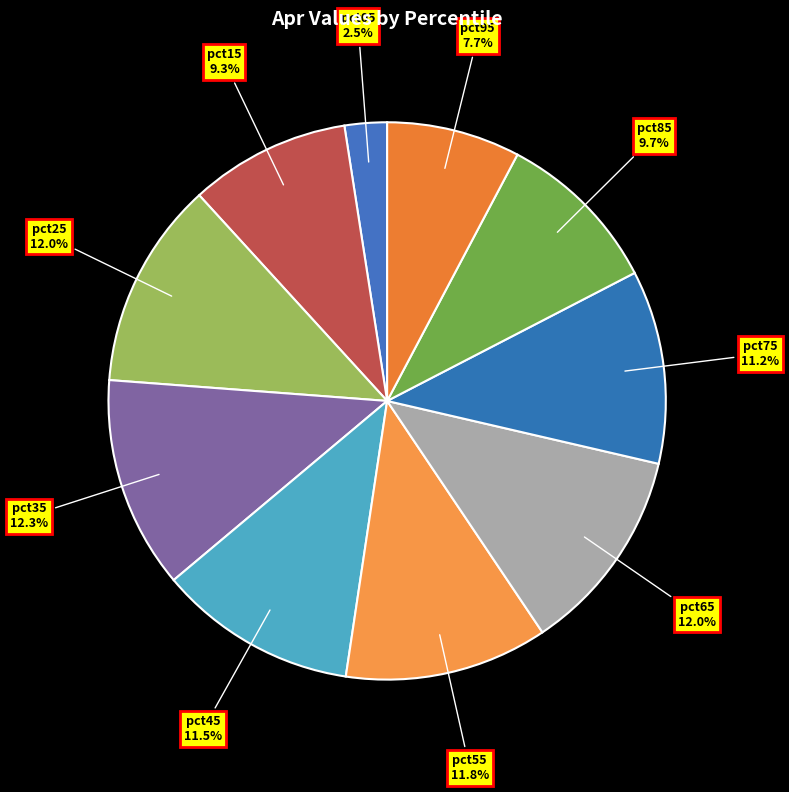

To the nearest percent, what is the difference between the largest and smallest slice percentages?

10%